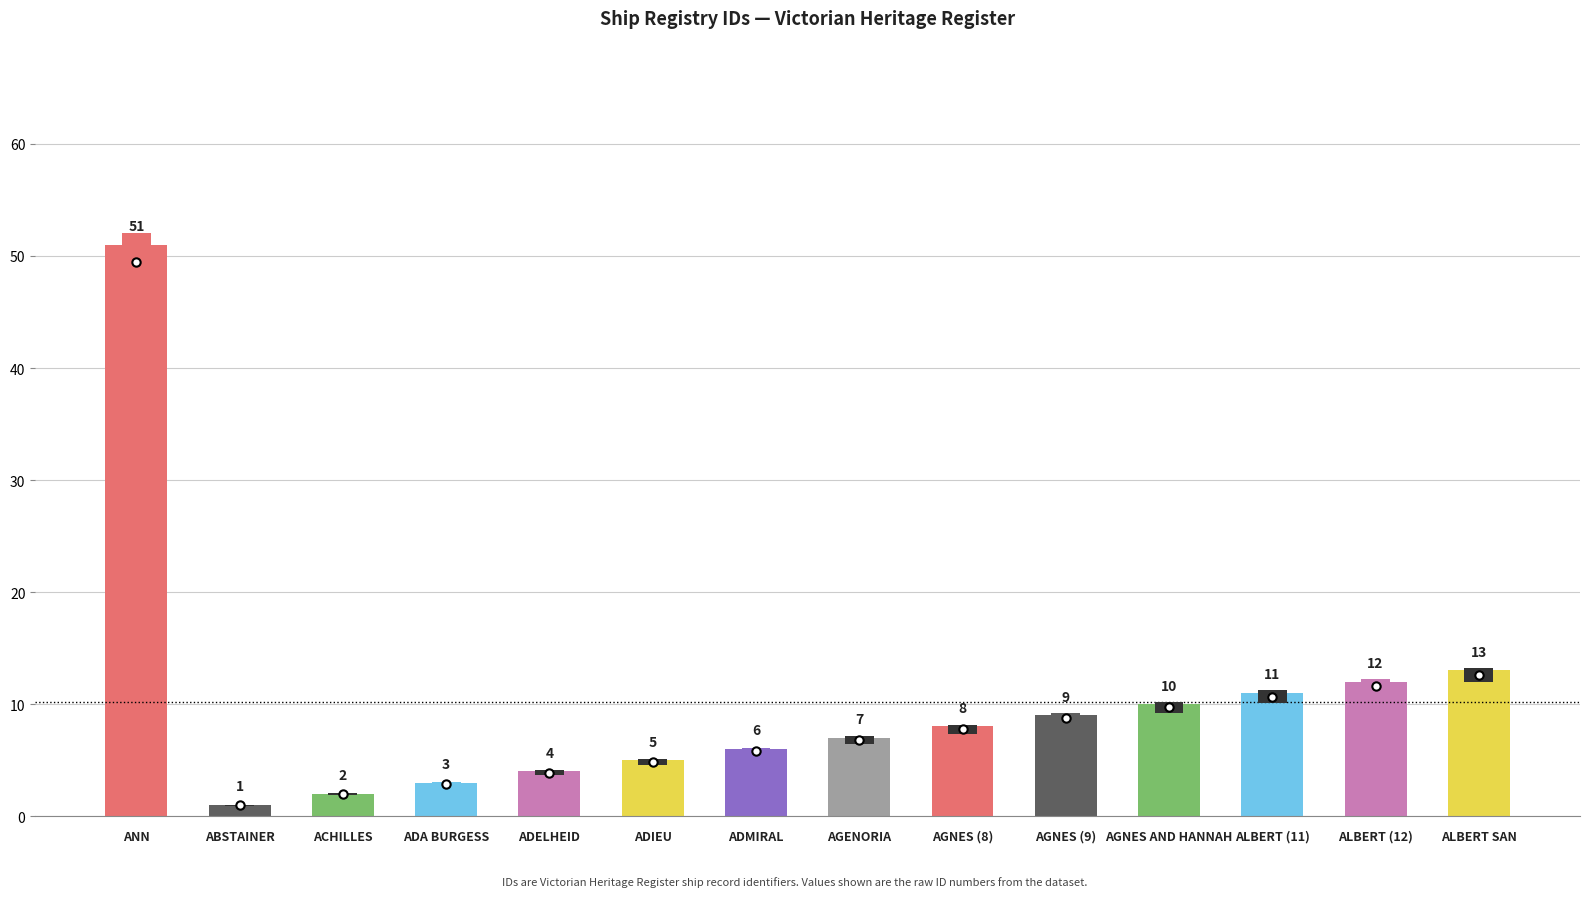

Reading left to right, what are all the values shown in this chart?

ANN=51	ABSTAINER=1	ACHILLES=2	ADA BURGESS=3	ADELHEID=4	ADIEU=5	ADMIRAL=6	AGENORIA=7	AGNES (8)=8	AGNES (9)=9	AGNES AND HANNAH=10	ALBERT (11)=11	ALBERT (12)=12	ALBERT SAN=13